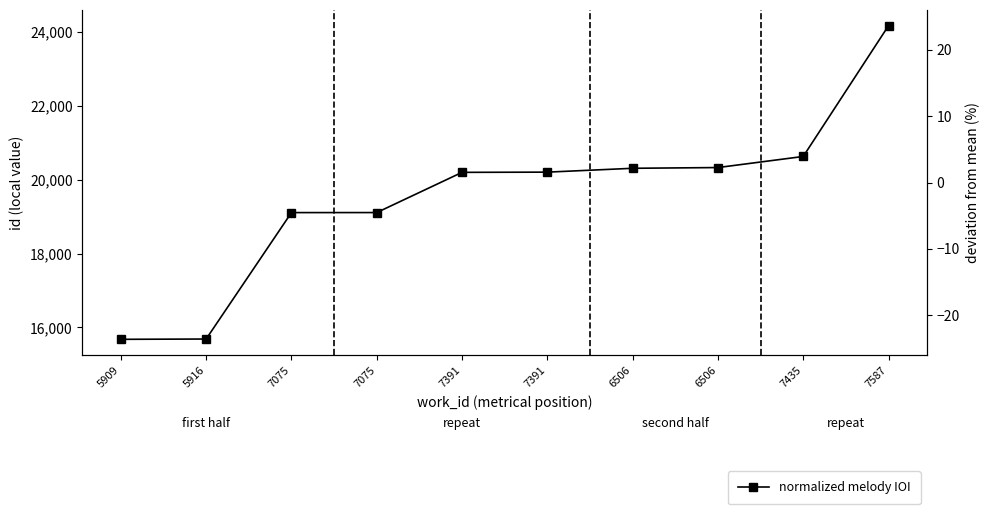

Which label corresponds to the smallest value in the chart?

5909